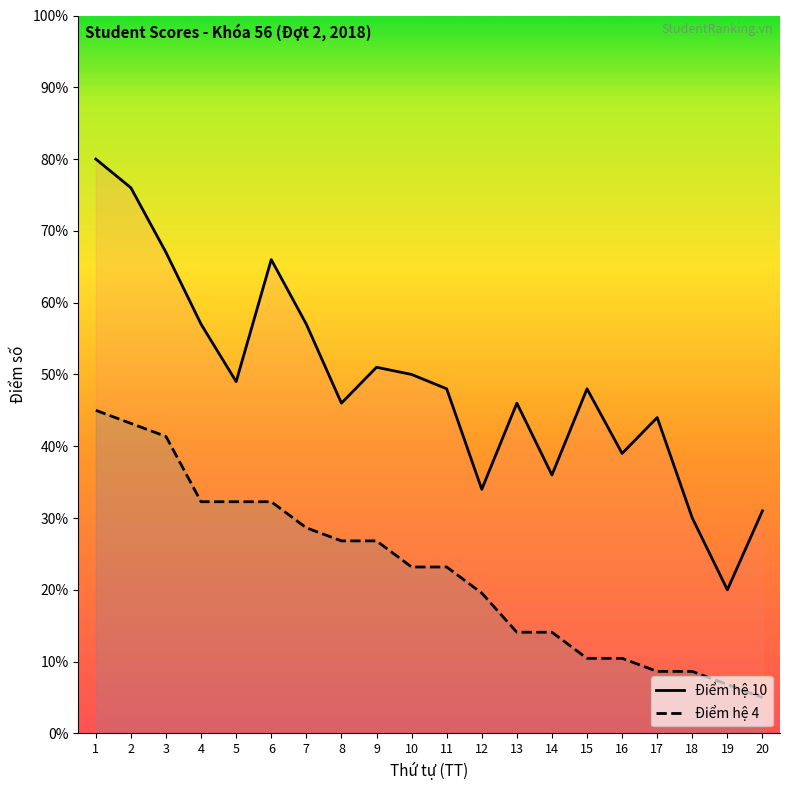

True or false: Điểm hệ 4 and Điểm hệ 10 cross at least once.

False